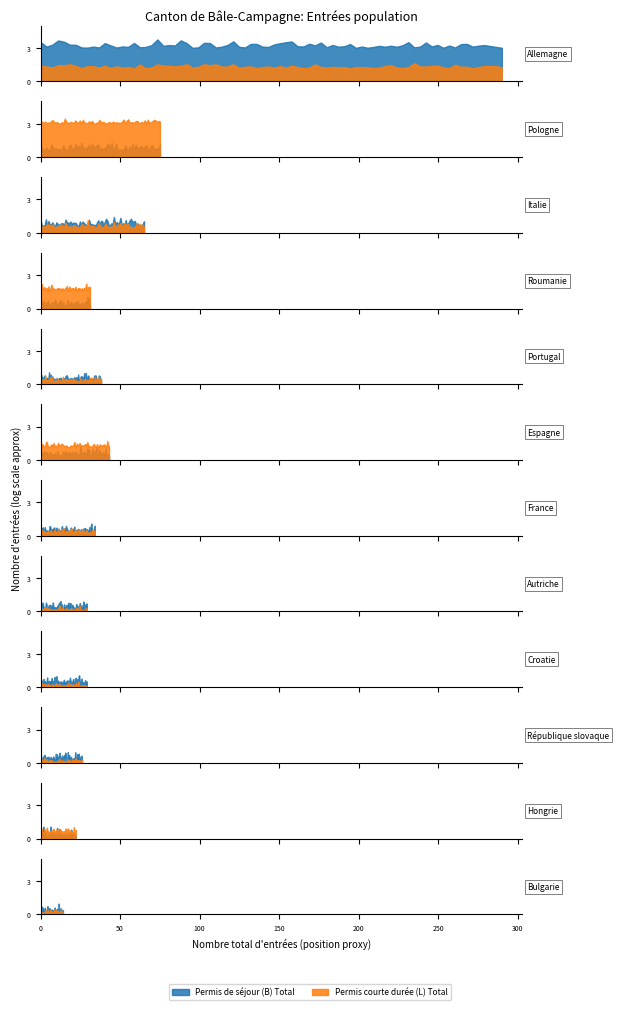

At which category is the sum across all series the highest?

Allemagne